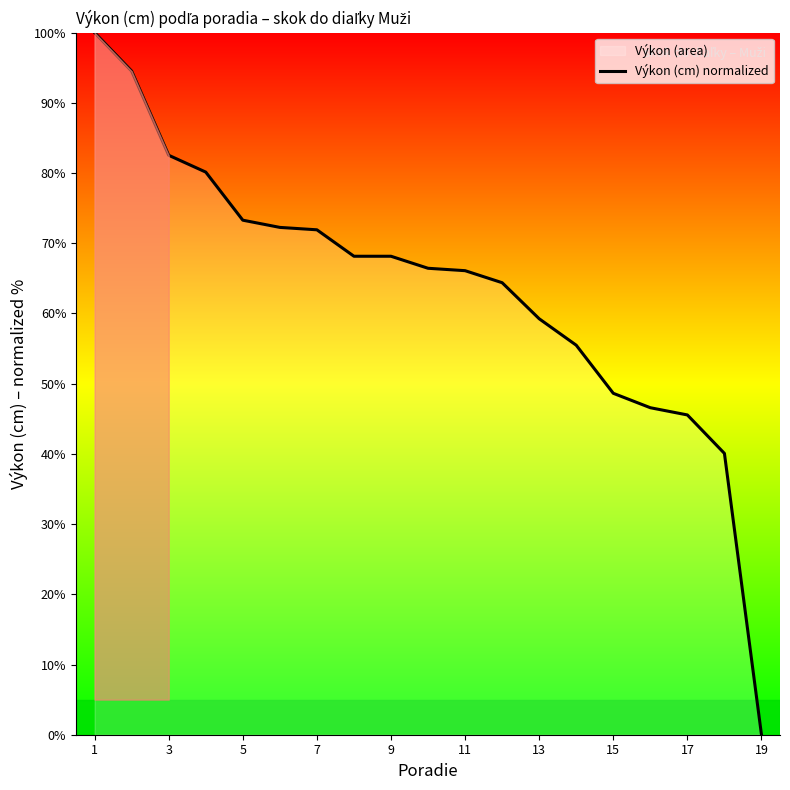

How many data points are less than 66?

8